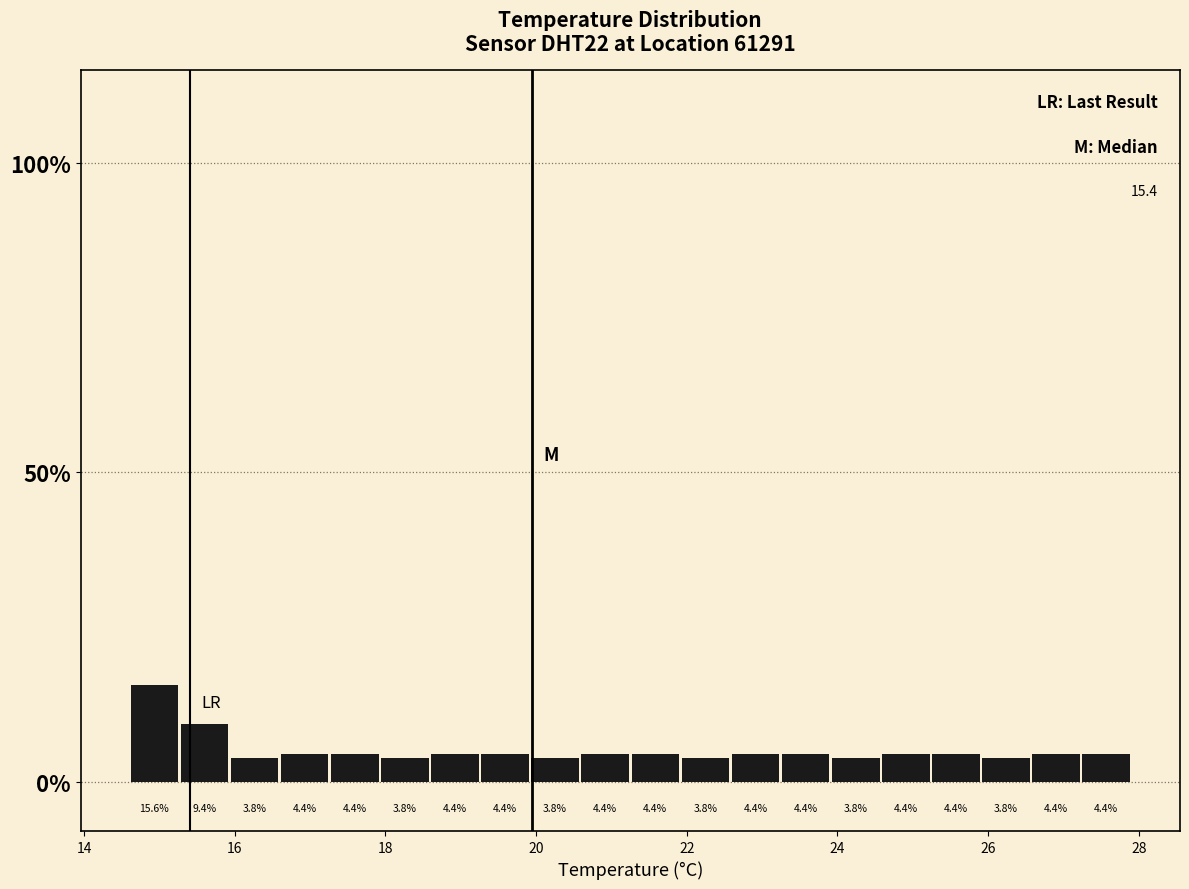

Around what value on the x-axis is the tallest bar? Give the approximate position of its centre, as read against the axis.

15.0